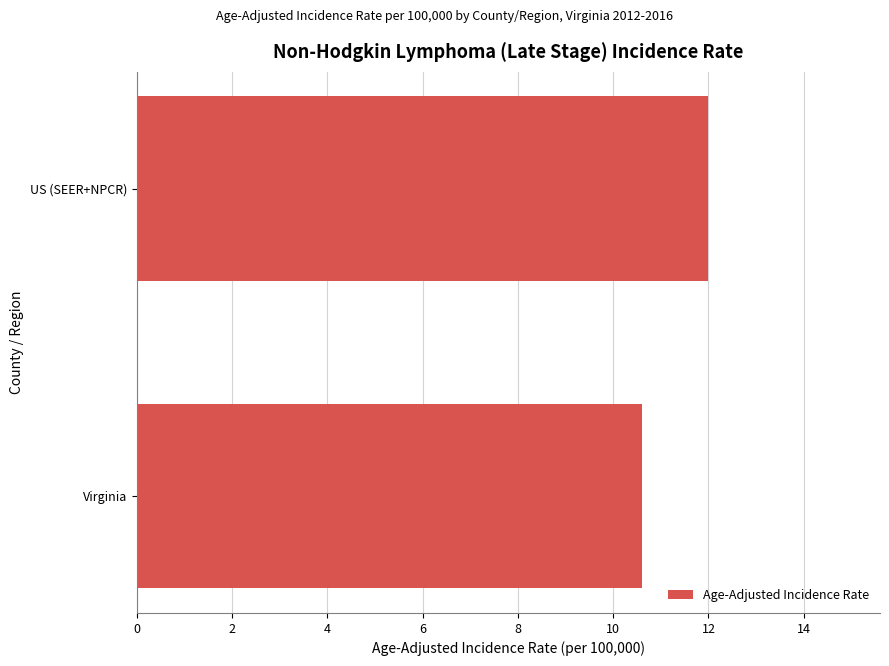

What is the maximum value shown in the chart?

12.0